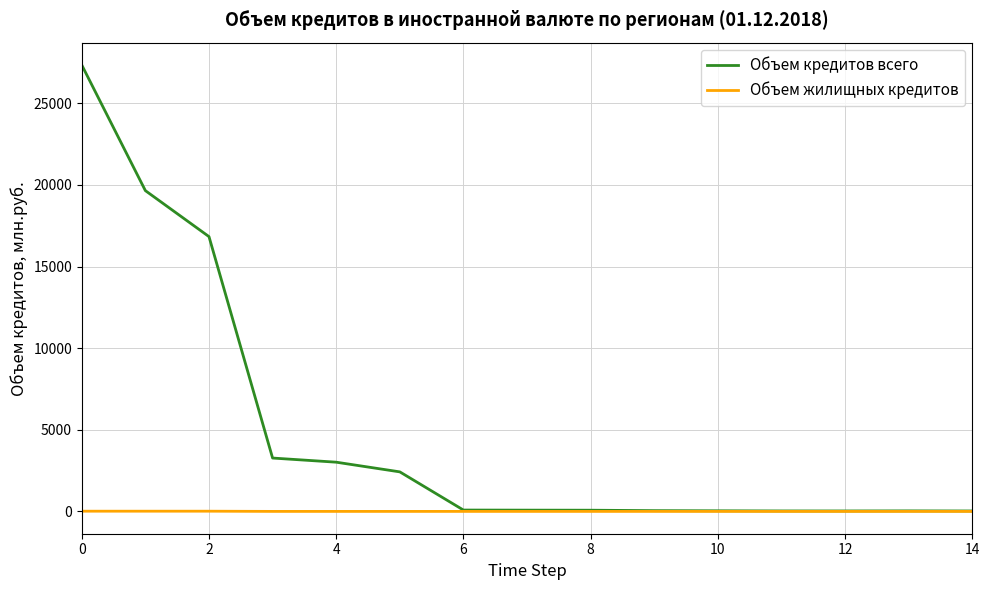

Which series has the largest total across all categories?

Объем кредитов всего